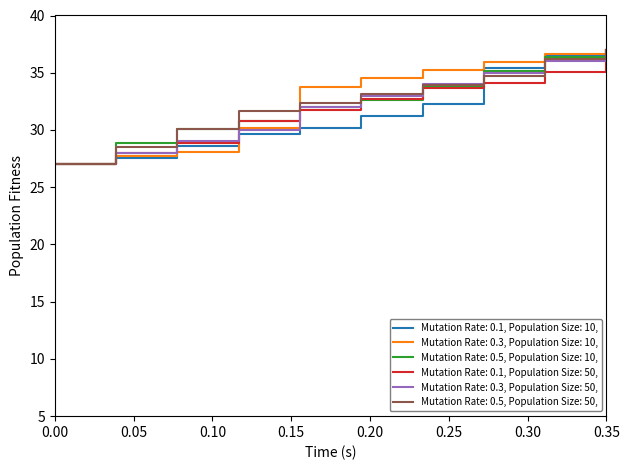

What is the maximum value shown in the chart?

37.0